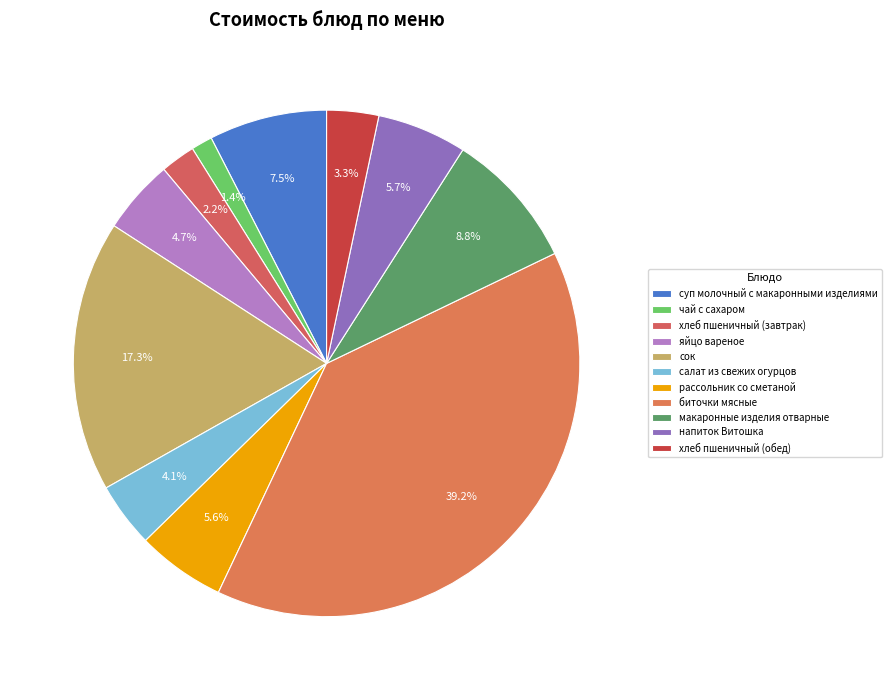

Is it true that хлеб пшеничный (обед) is 1% of the pie?

False